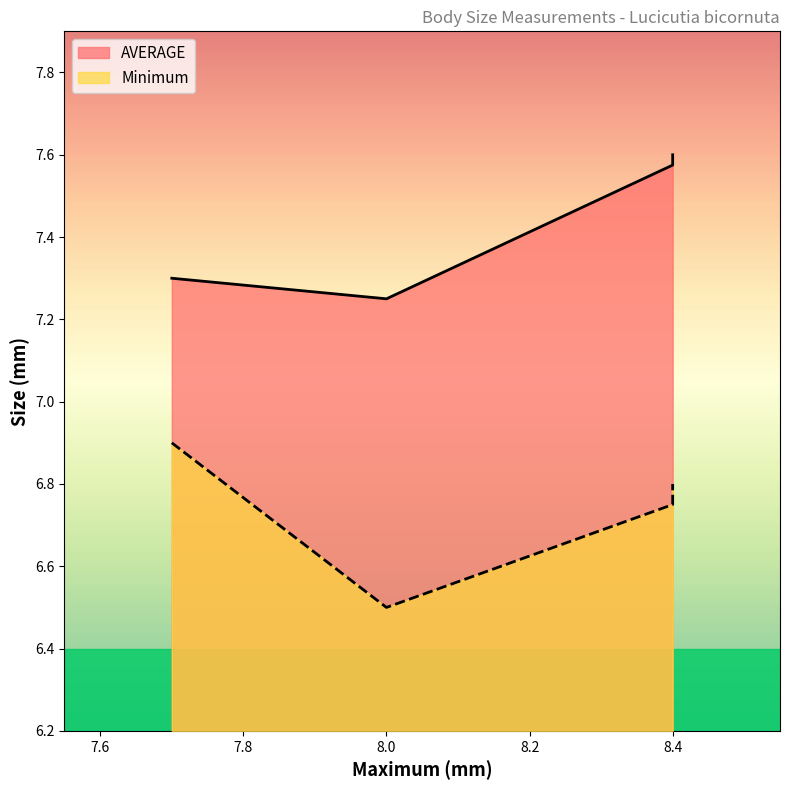

Does the chart have visible grid lines?

No